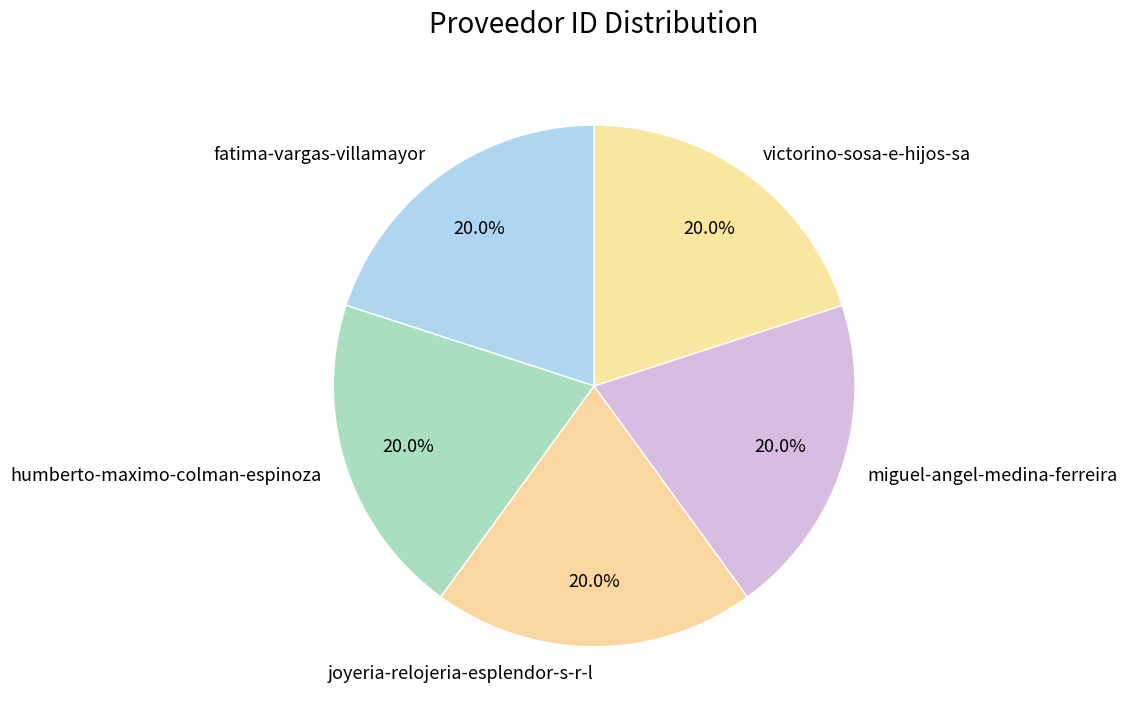

What percentage is the fatima-vargas-villamayor slice, to the nearest percent?

20%